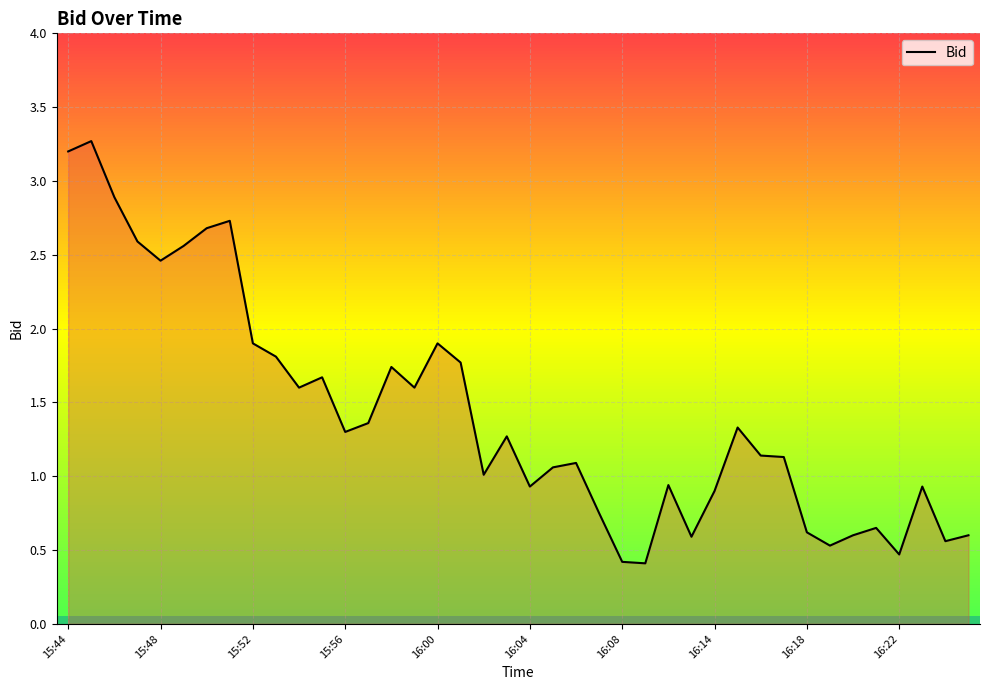

How many interior local valleys (lower than both neighbors) does the data have?

11